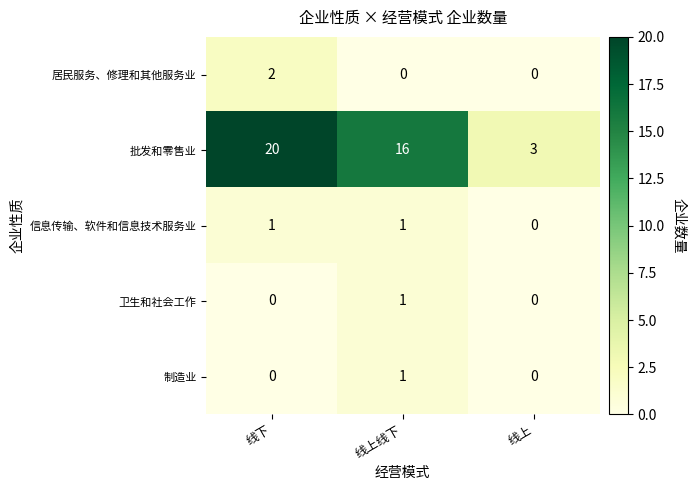

Count the number of categories in the chart.

3